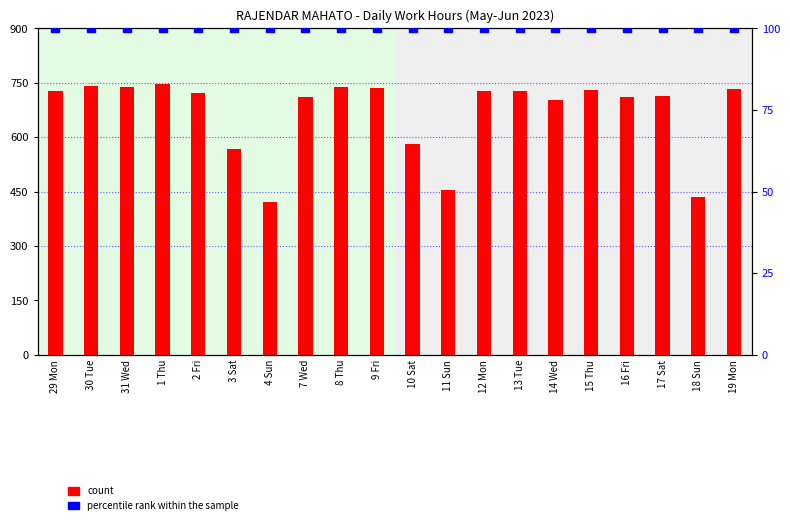

At how many categories does at least one series exceed 146?

20